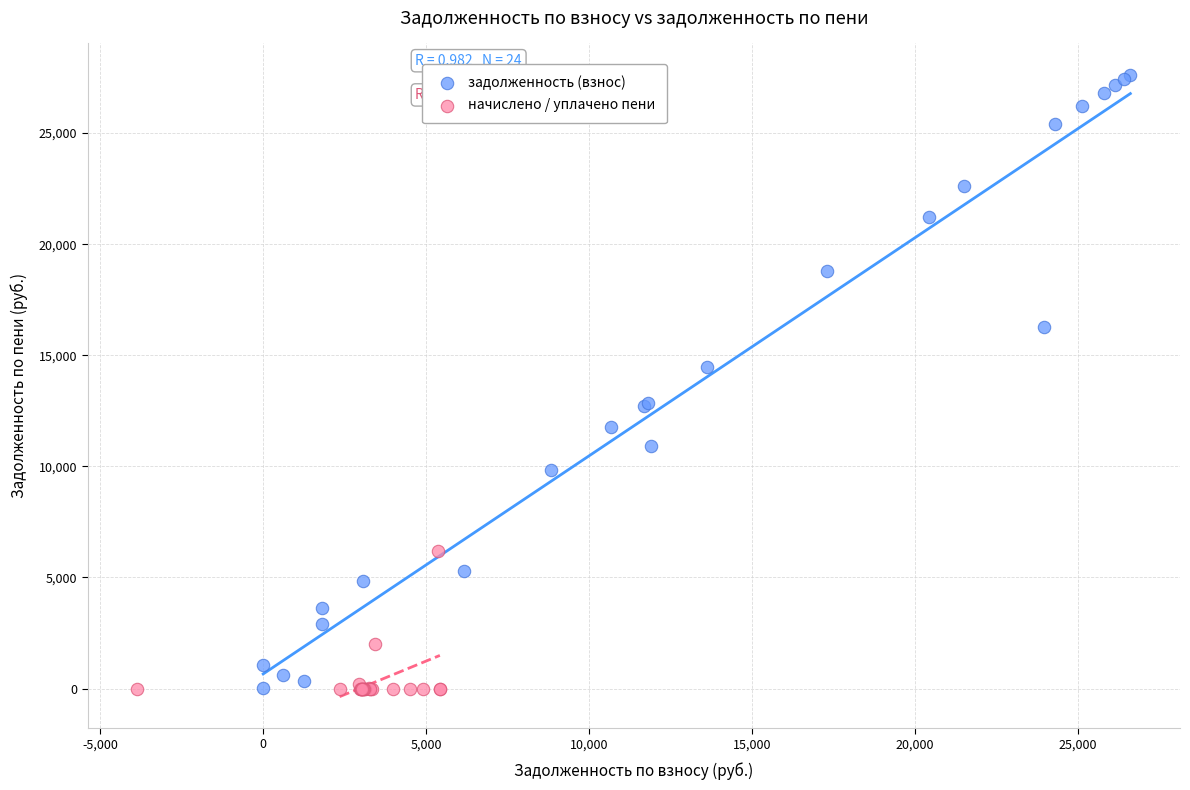

Which series has the widest spread of Y values?

задолженность (взнос)